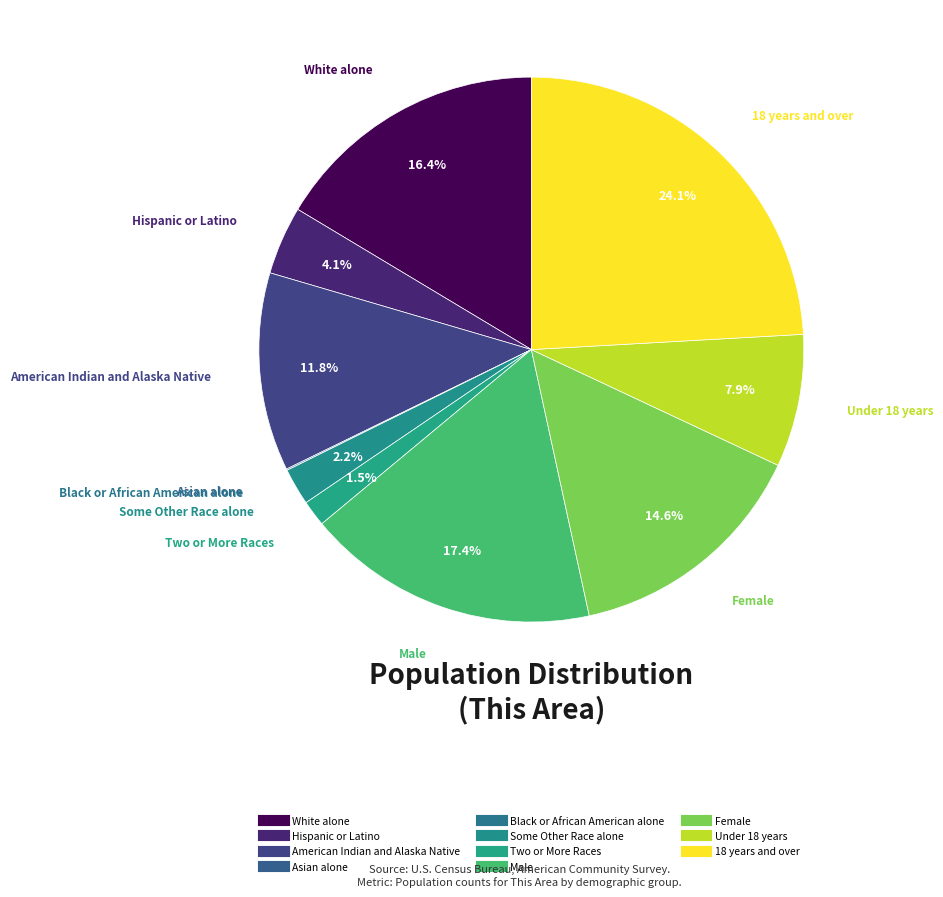

What is the total percentage of Black or African American alone and Asian alone?

0.1%